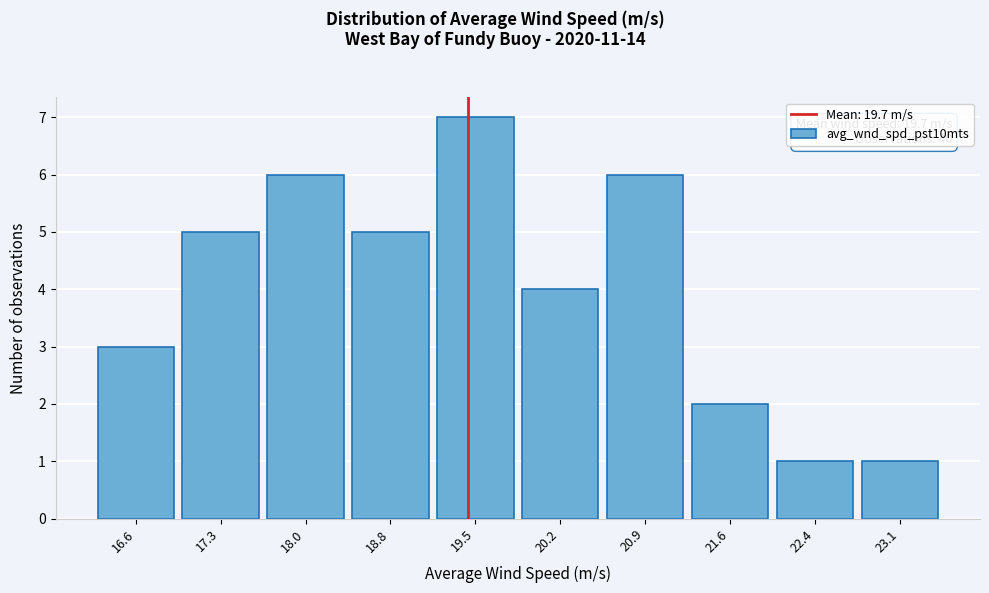

Reading right to left, transcribe all the data shown in this chart.

1	1	2	6	4	7	5	6	5	3